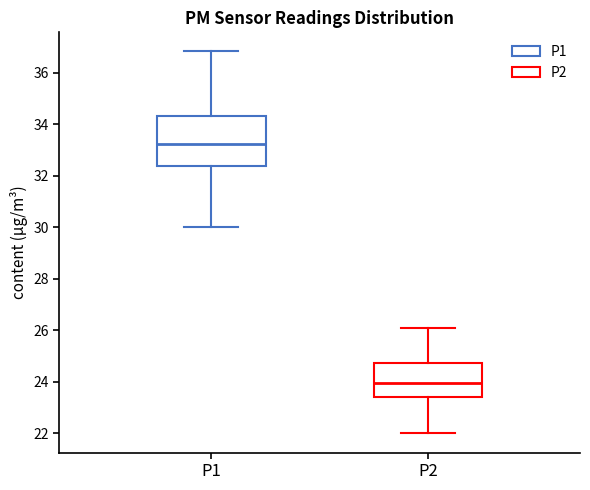

Reading left to right, transcribe this box plot: for each box, give where its median line is, the range the box spans, and where its two whiskers end, as read against the y-axis. The values are not printed on the chart, so give them approximately, as read against the axis.

P1: median 33.2, box 32.4 to 34.4, whiskers 30.0 to 36.8
P2: median 24.0, box 23.4 to 24.8, whiskers 22.0 to 26.0